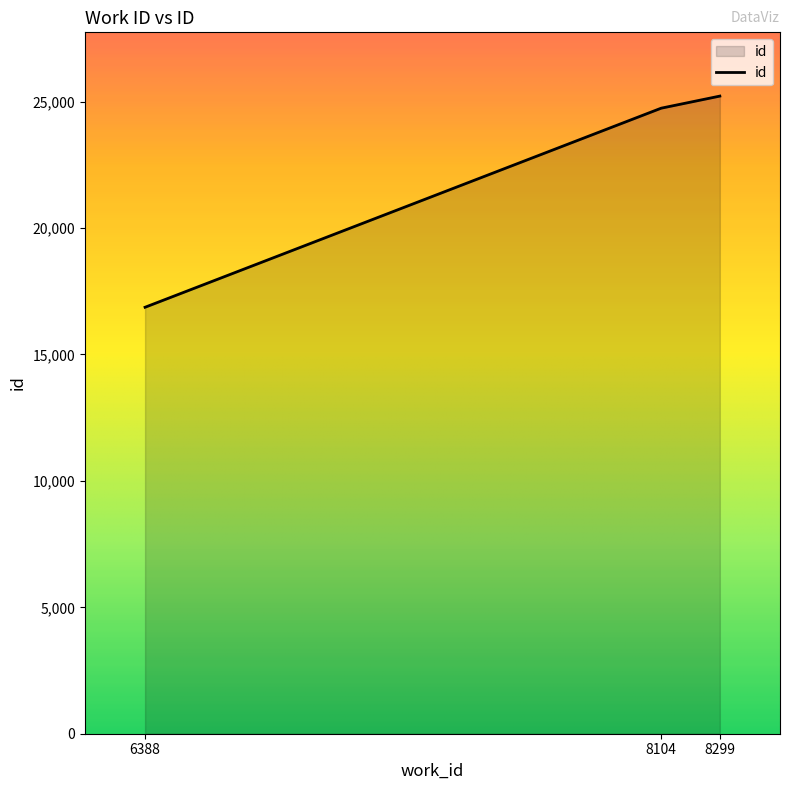

Rank the categories by value from highest to lowest.

8299, 8104, 6388